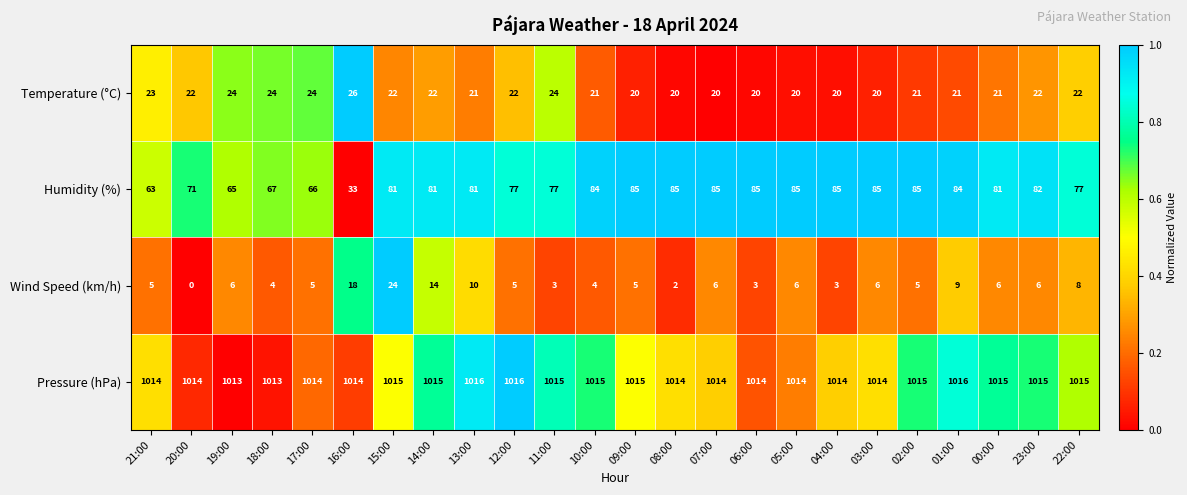

At which label is Humidity (%) closest to 59?

21:00